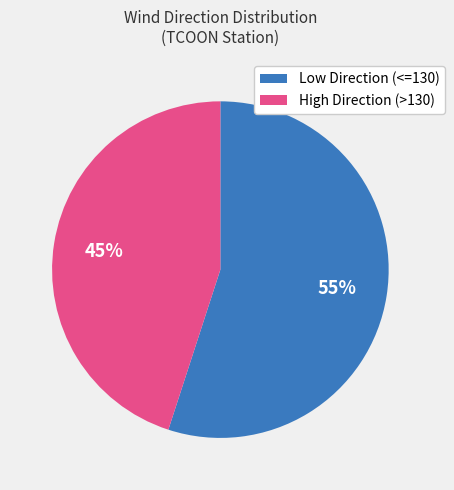

To the nearest percent, what percentage of the pie is High Direction (>130)?

45%